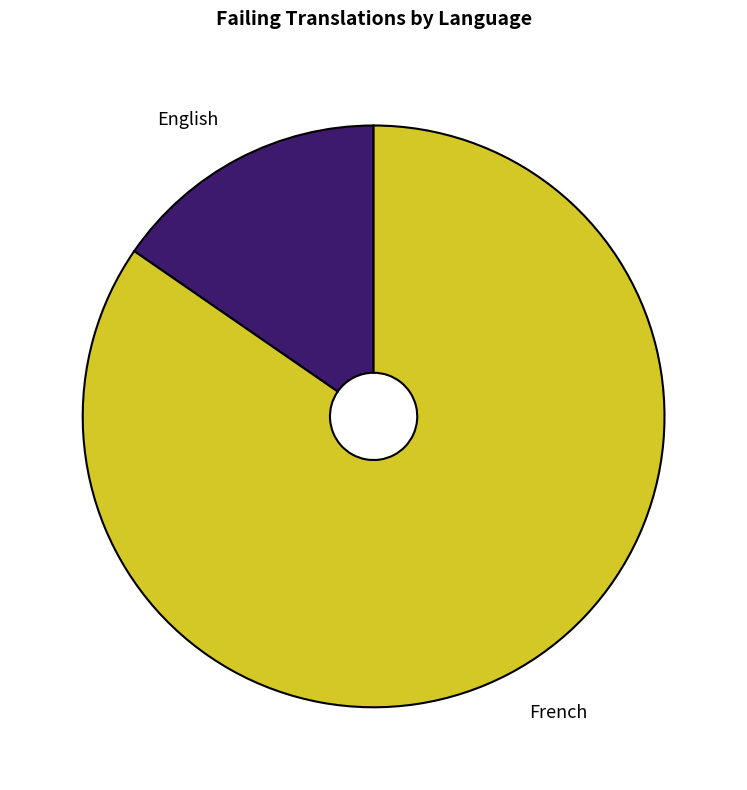

Is there any slice that represents more than half of the pie?

Yes